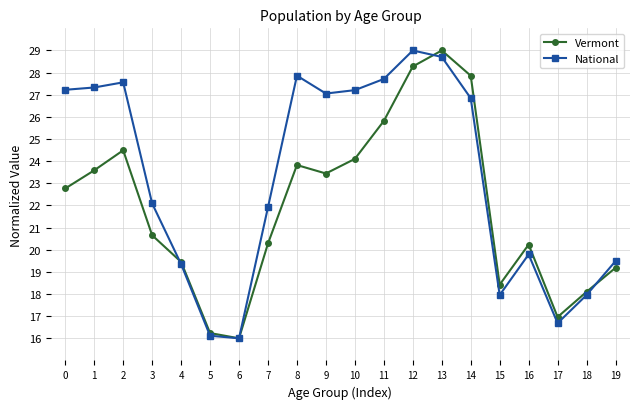

Does the chart have visible grid lines?

Yes